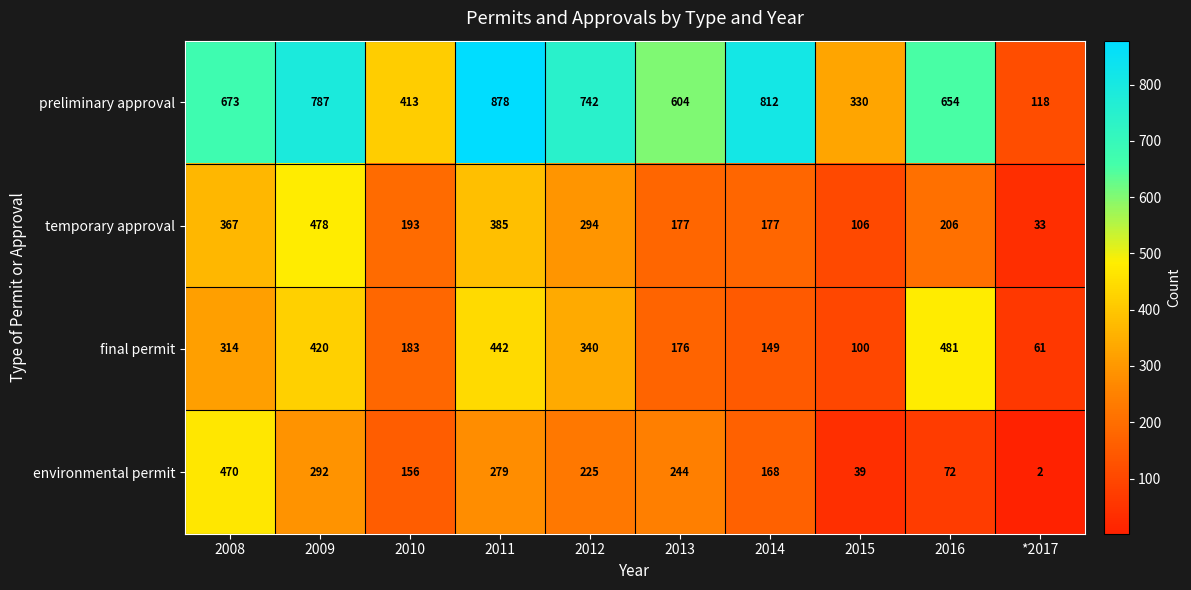

Which series changed the most between 2011 and *2017?

preliminary approval